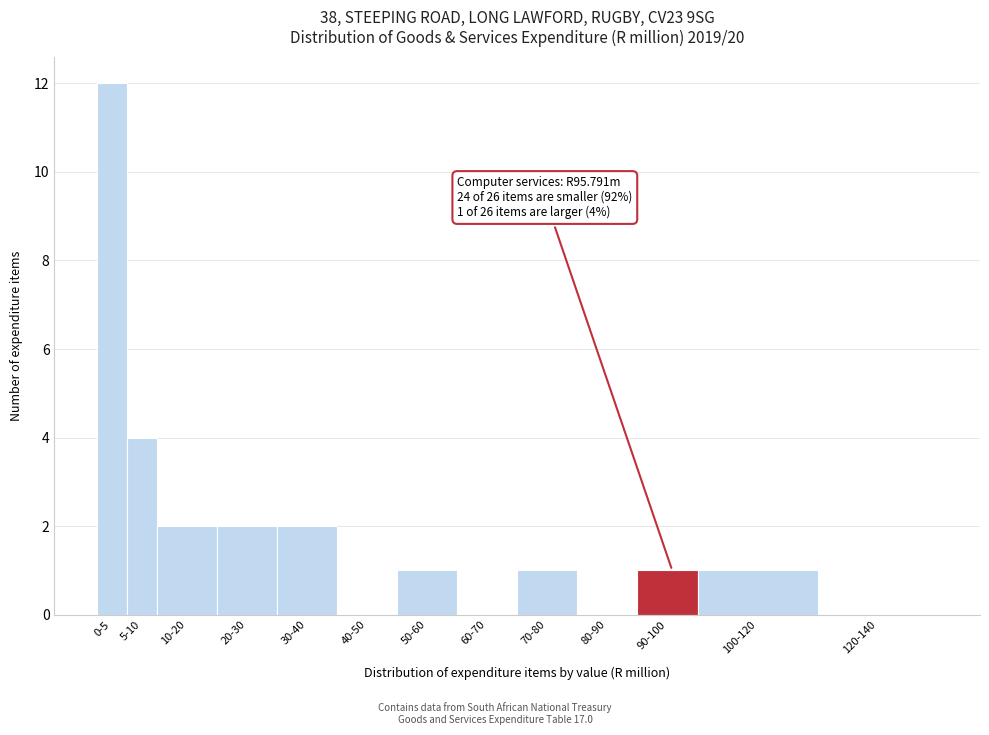

Reading right to left, transcribe all the data shown in this chart.

120-140=0	100-120=1	90-100=1	80-90=0	70-80=1	60-70=0	50-60=1	40-50=0	30-40=2	20-30=2	10-20=2	5-10=4	0-5=12